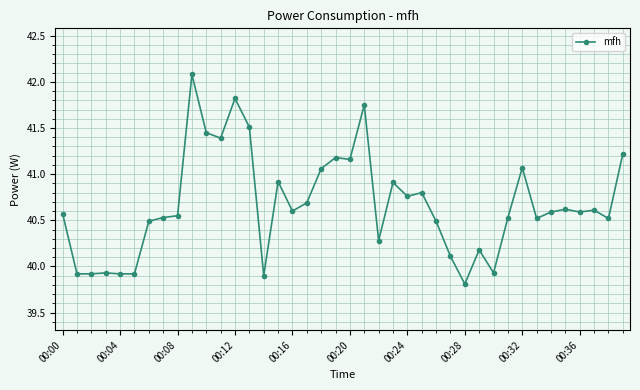

What is the difference between the maximum and minimum values?

2.3